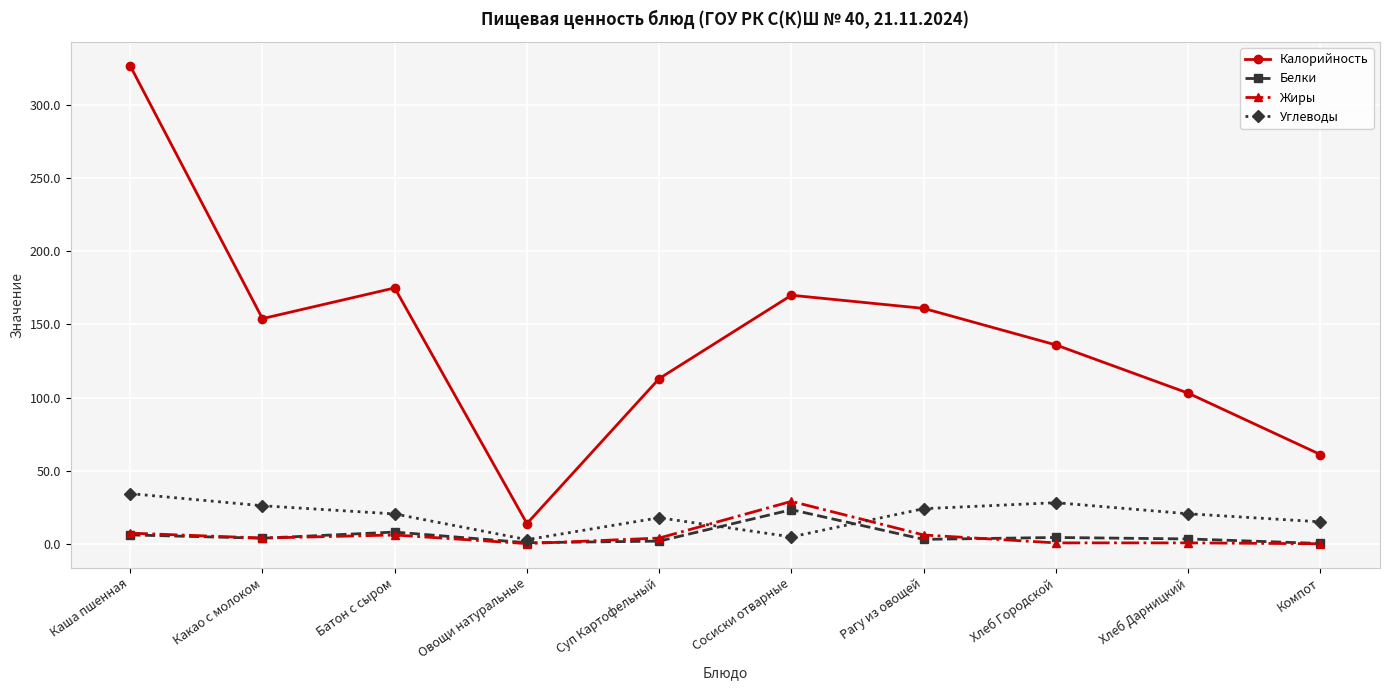

What are all the series names shown in the legend?

Калорийность, Белки, Жиры, Углеводы